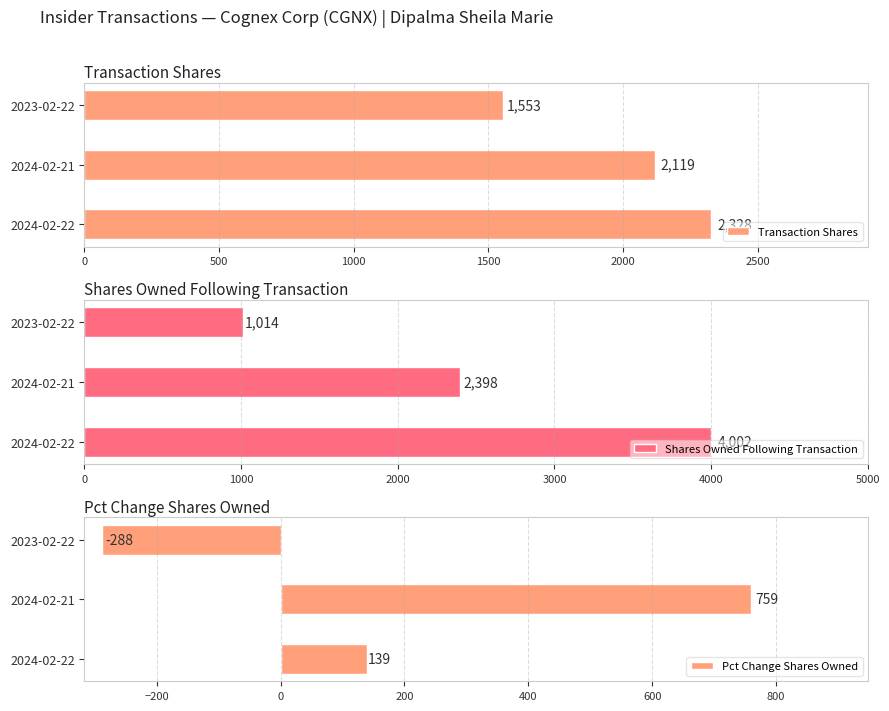

How many Shares Owned Following Transaction values are between 1014 and 4002?

3